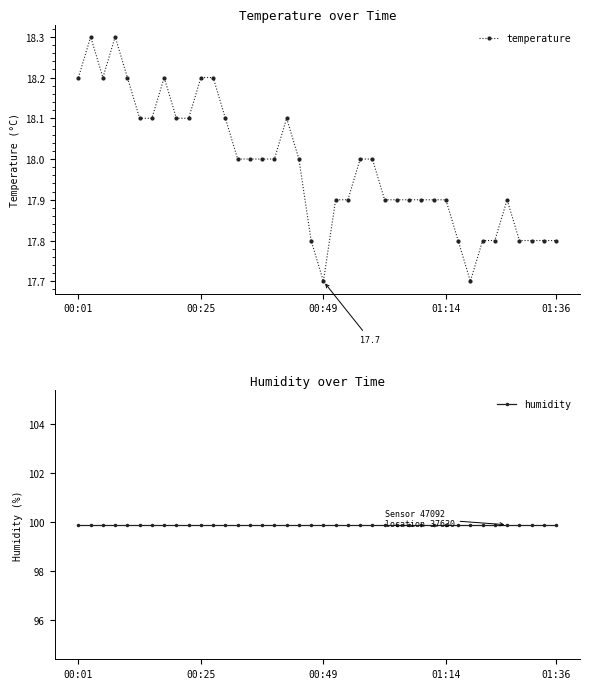

Is it true that humidity equals 146.9 at 17?

False